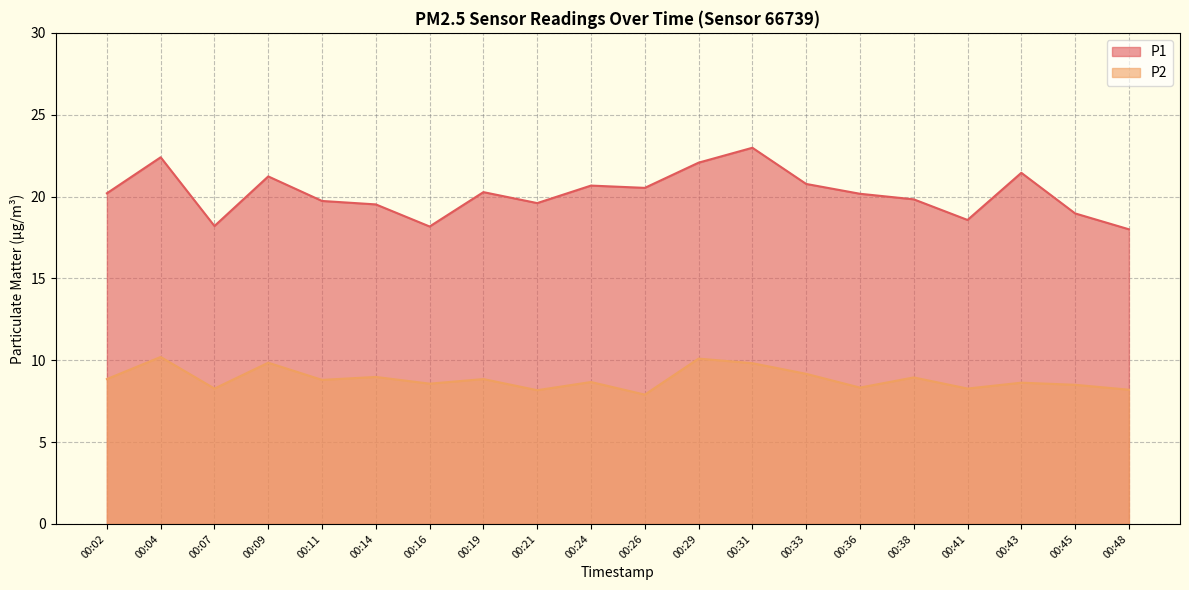

List the series in order of their overall mean, lowest first.

P2, P1